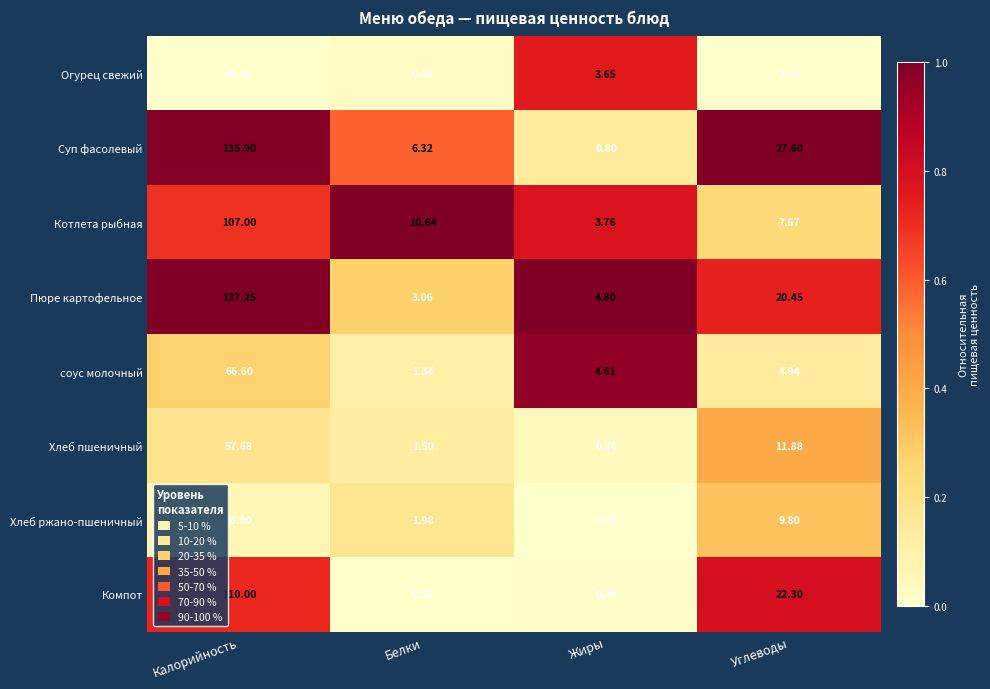

At which label does Хлеб пшеничный reach its minimum?

Жиры